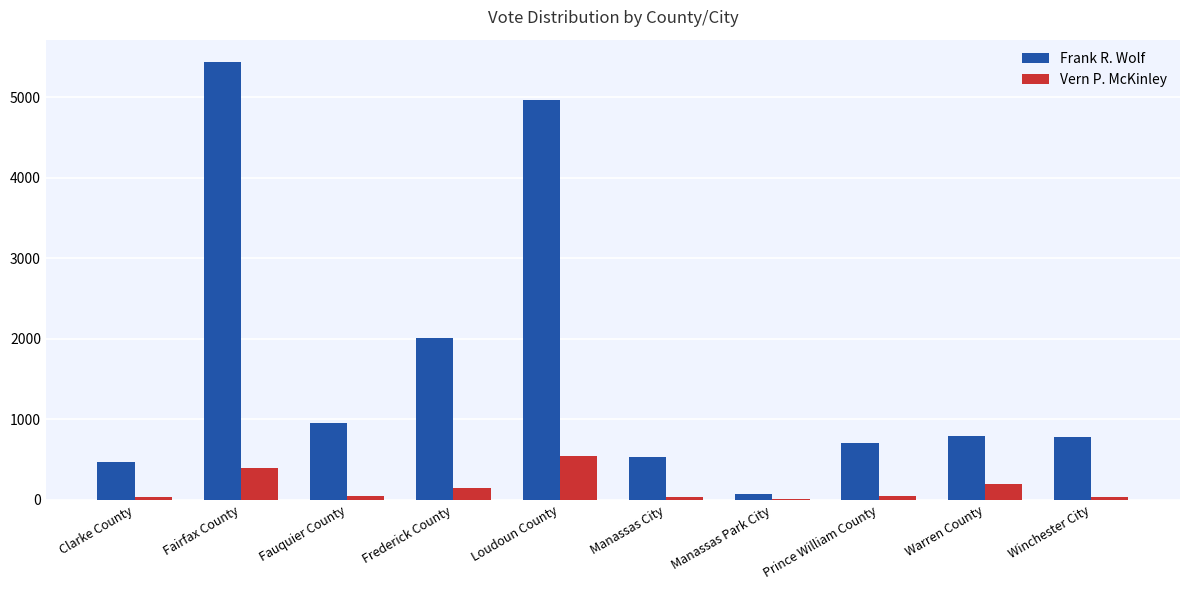

The value of Vern P. McKinley at Winchester City is 33. True or false?

True